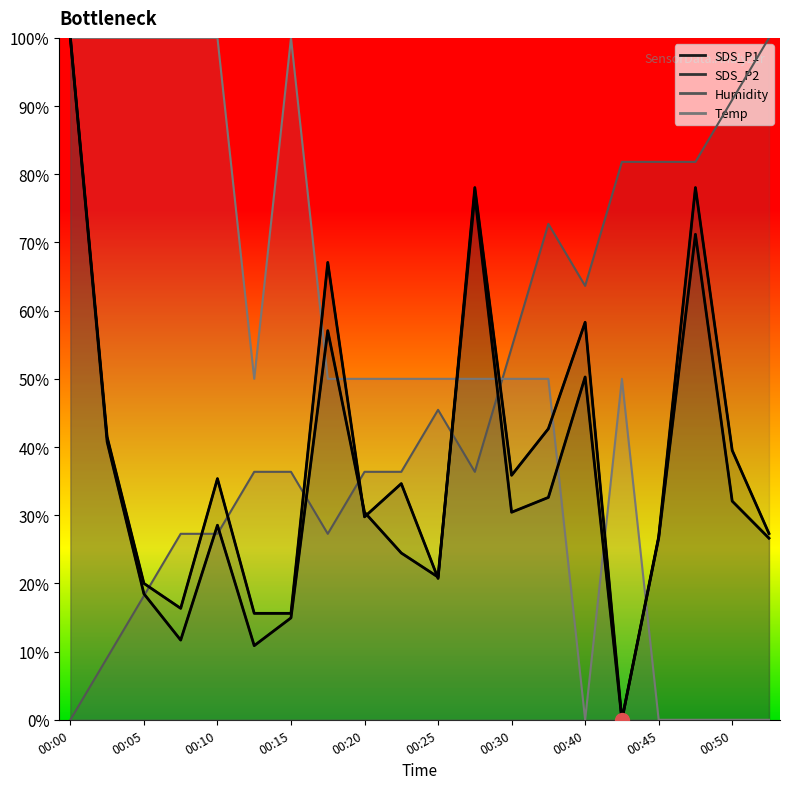

At which category does the chart reach its peak across all series?

00:00